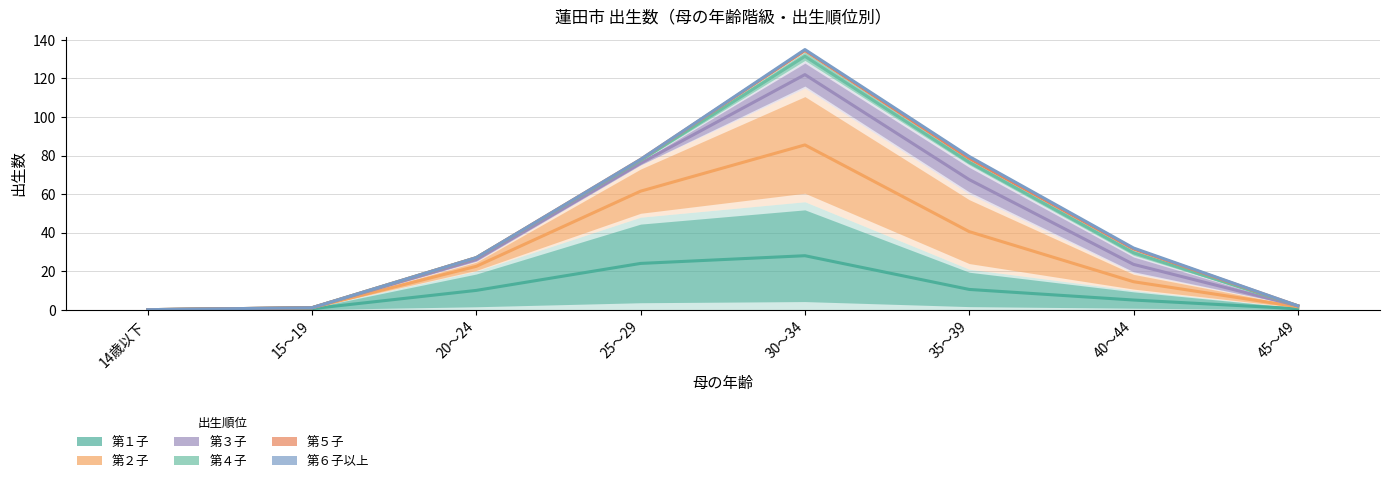

Which series has the largest total across all categories?

第６子以上